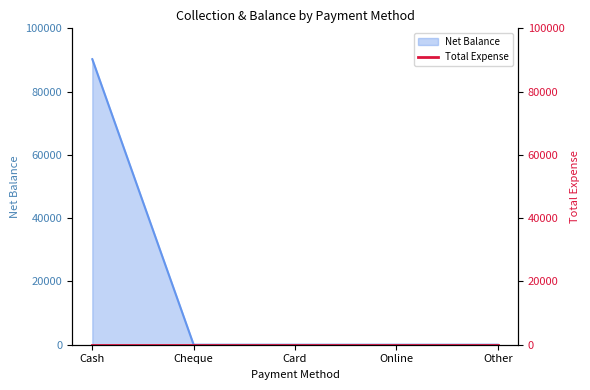

What is the sum of all values?

90246